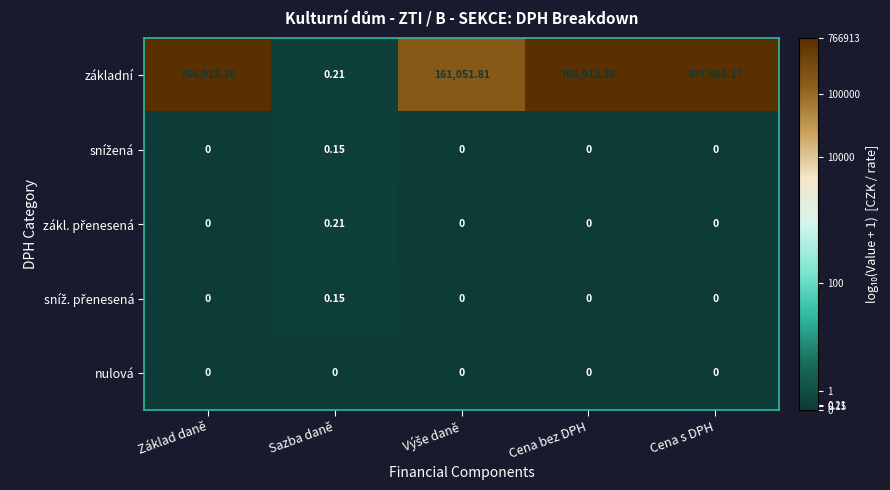

At which category is the sum across all series the highest?

Cena s DPH